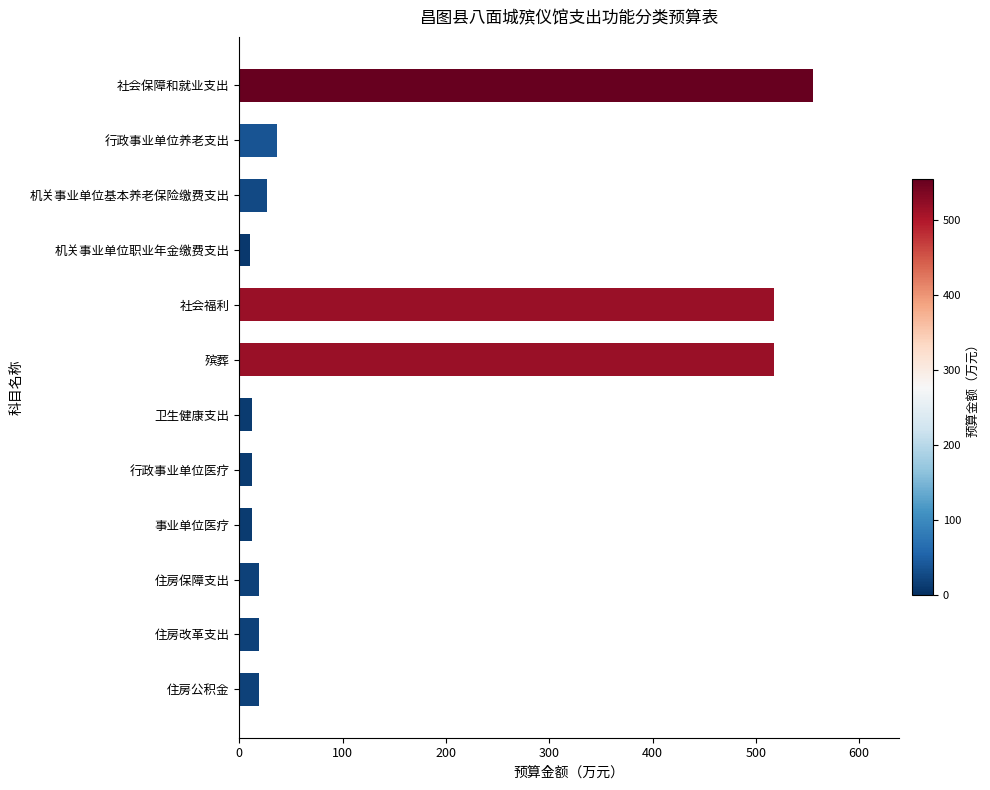

Is it true that the value at 社会保障和就业支出 is 554.8?

True